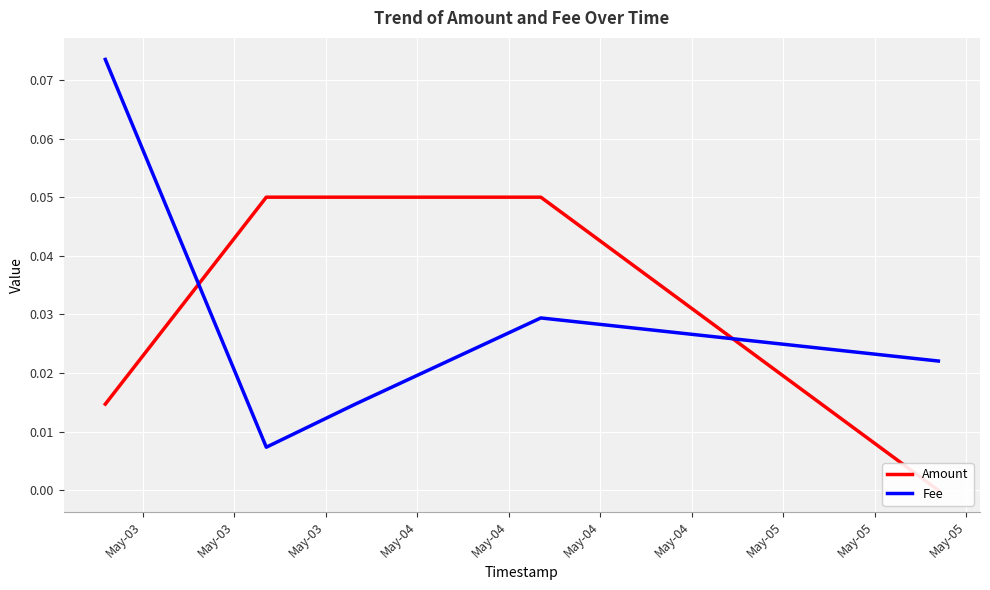

After their last crossing, which series has the higher values: Amount or Fee?

Fee